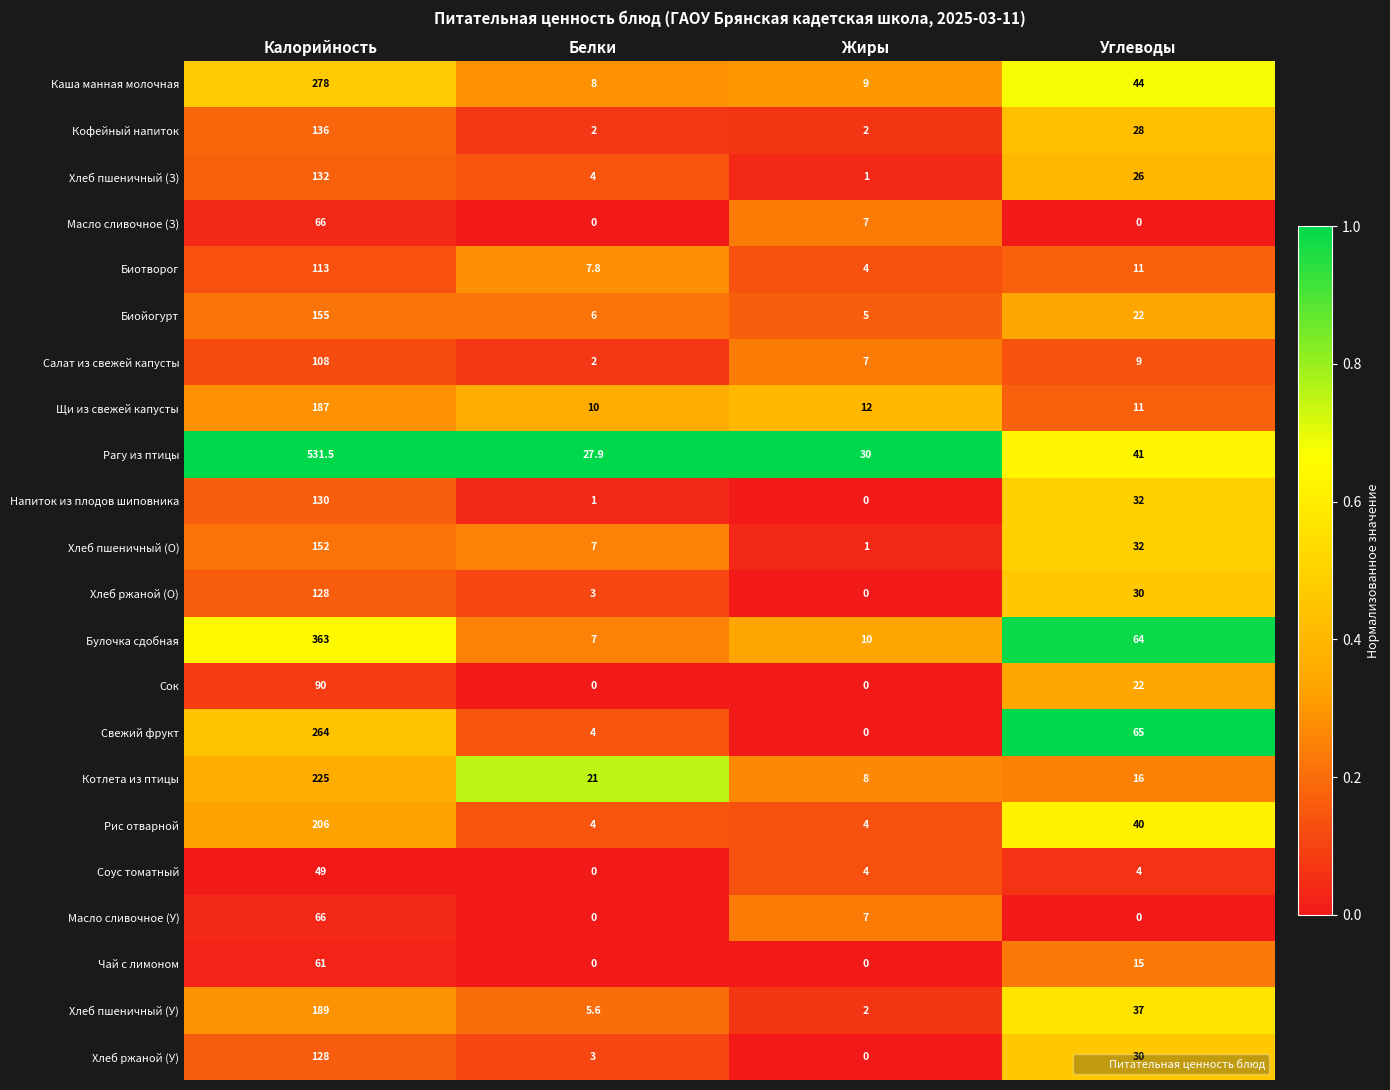

Between Калорийность and Жиры, which series saw the biggest shift?

Рагу из птицы